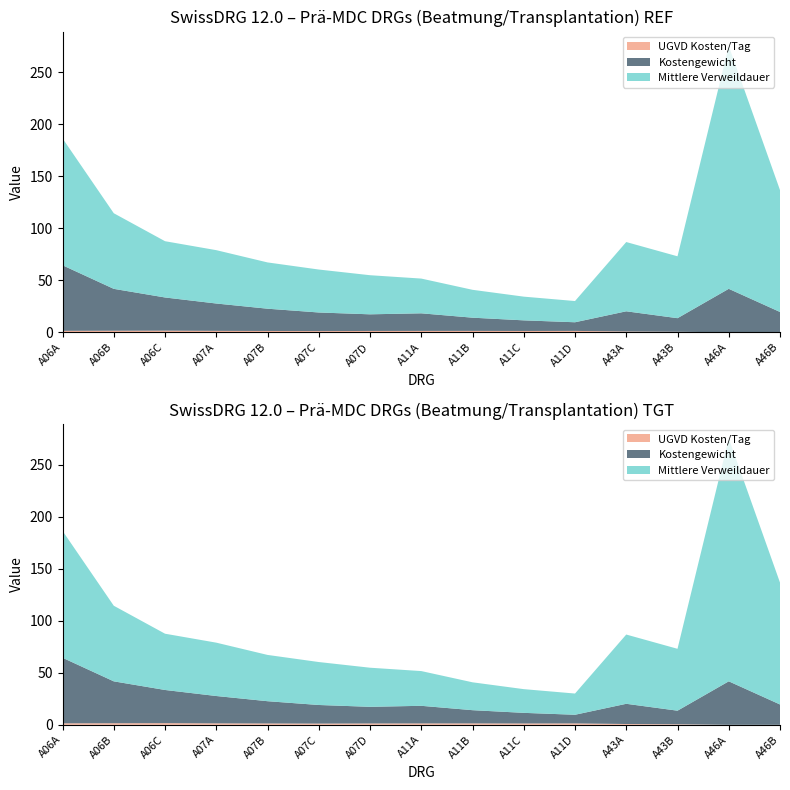

Reading left to right, list all the values displayed in this chart.

Kostengewicht: 63.1	40.3	31.9	26.3	21.4	17.9	16.0	16.9	12.7	10.2	8.3	19.4	13.1	41.8	19.6
Mittlere Verweildauer: 122.0	72.7	54.1	51.3	44.5	41.3	37.6	33.4	26.8	22.8	20.4	66.6	59.5	233.6	117.2
UGVD Kosten/Tag: 1.4	1.5	1.6	1.4	1.3	1.2	1.3	1.3	1.4	1.3	1.4	0.8	0.5	0.0	0.0